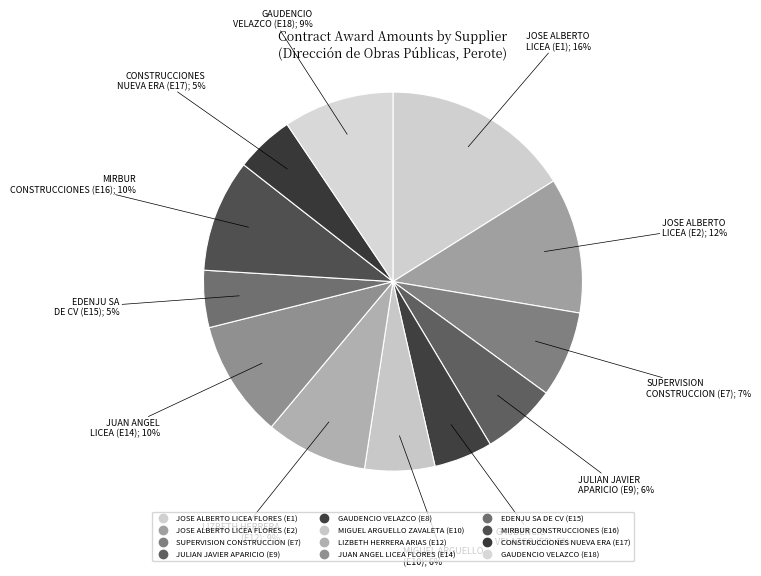

How many slices are in this pie chart?

12